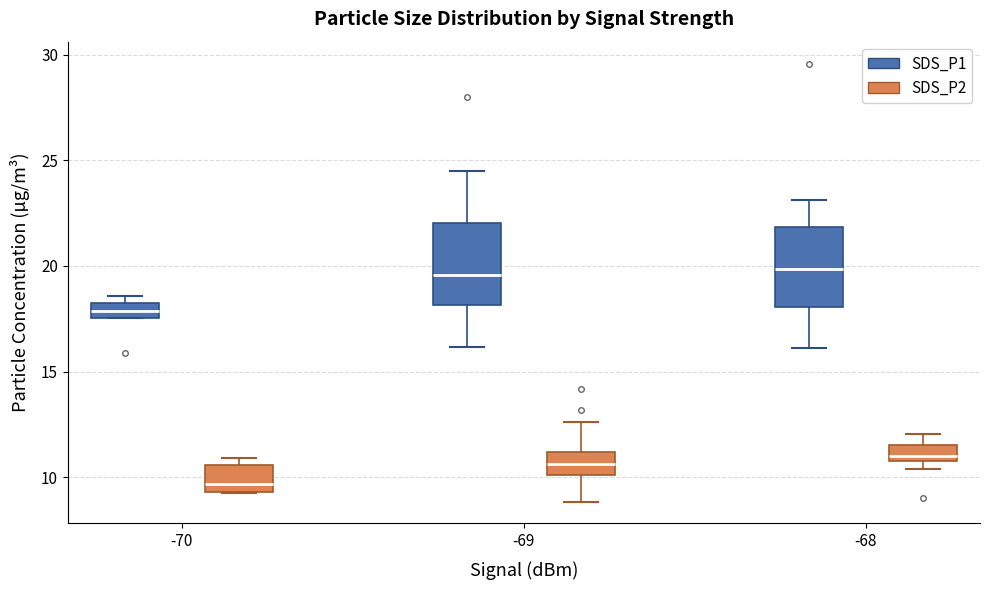

Where does the upper whisker of the box for -68 (SDS_P2) end on the y-axis? The values are not printed on the chart, so give them approximately, as read against the axis.

12.0